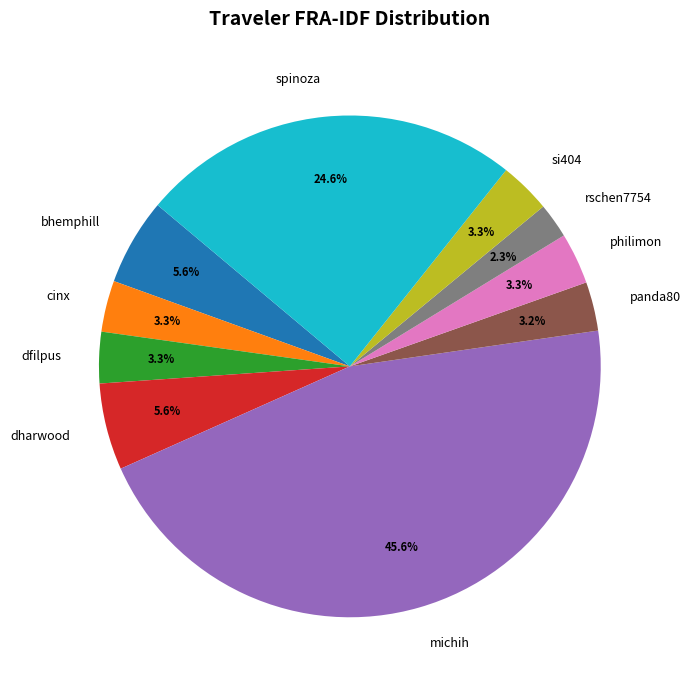

To the nearest percent, what is the difference between the michih and panda80 slice percentages?

42%